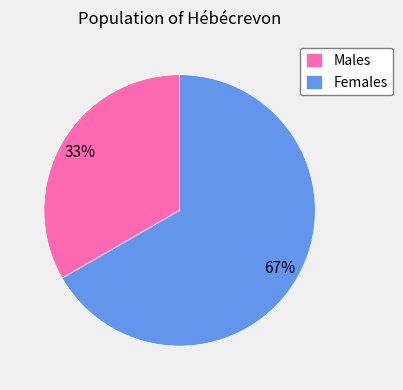

Do Males and Females together represent more than half of the pie?

Yes